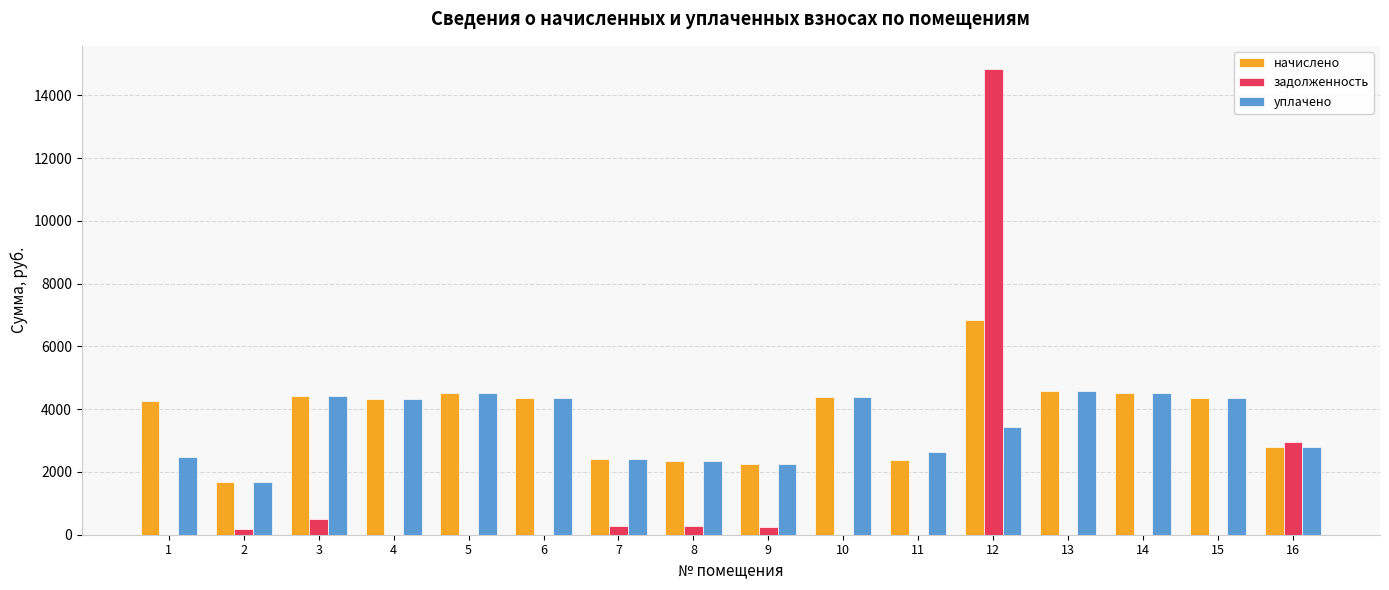

Which series has the largest total across all categories?

начислено